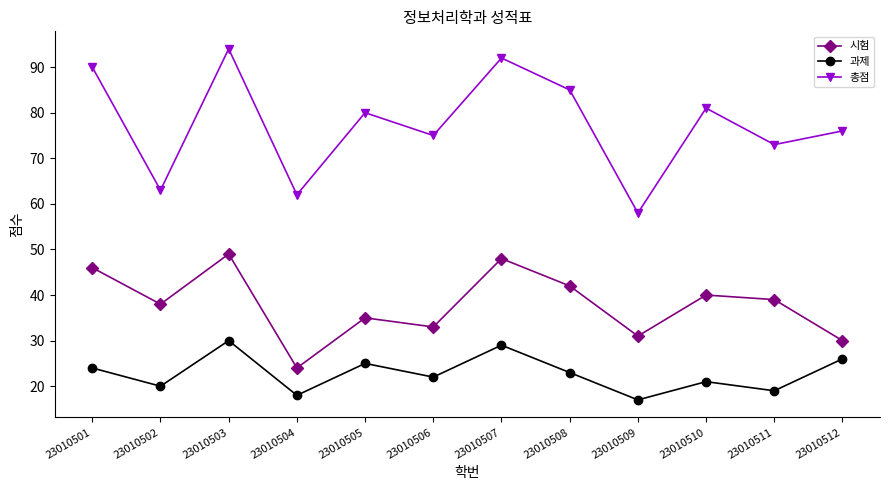

What is the difference between the highest and lowest values at 23010506?

53